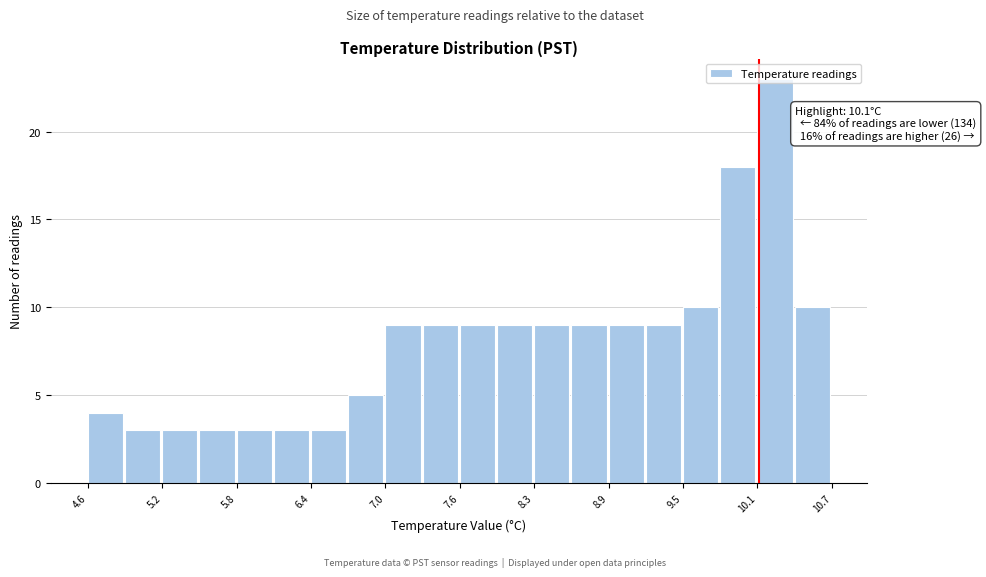

Around what value on the x-axis is the tallest bar? Give the approximate position of its centre, as read against the axis.

10.2